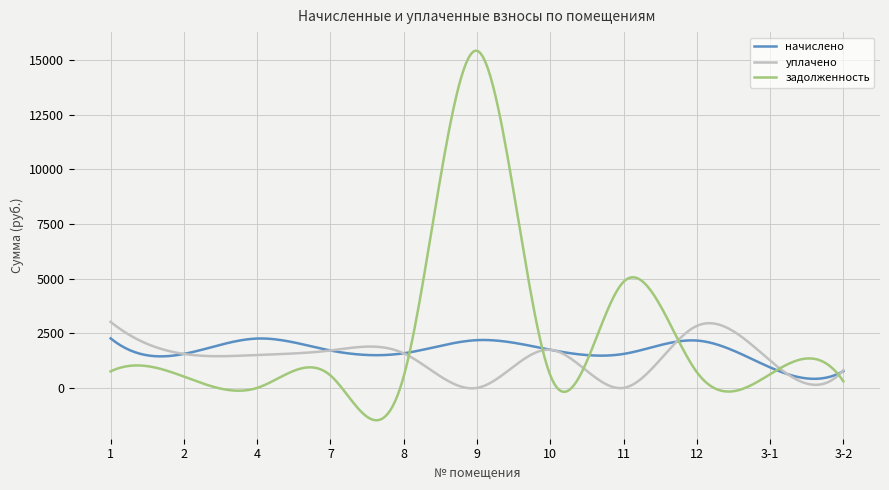

List the series in order of their peak value, lowest first.

начислено, уплачено, задолженность